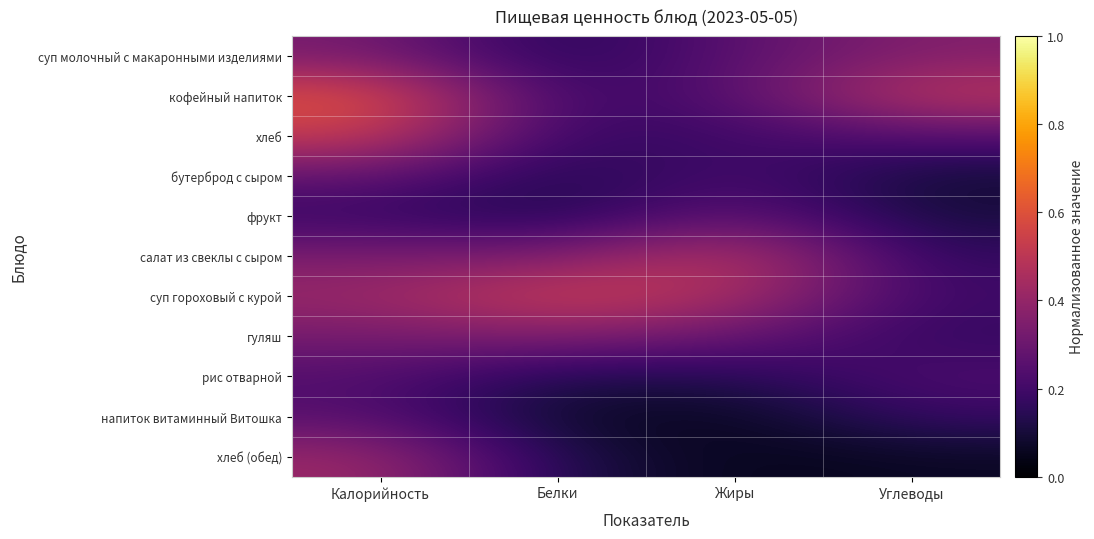

At which category does the chart reach its minimum across all series?

Жиры